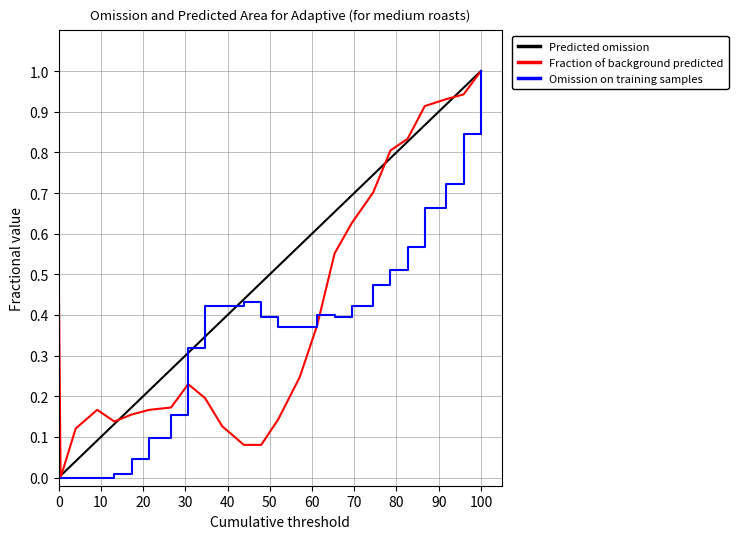

Is this an area chart (filled region under the line)?

No